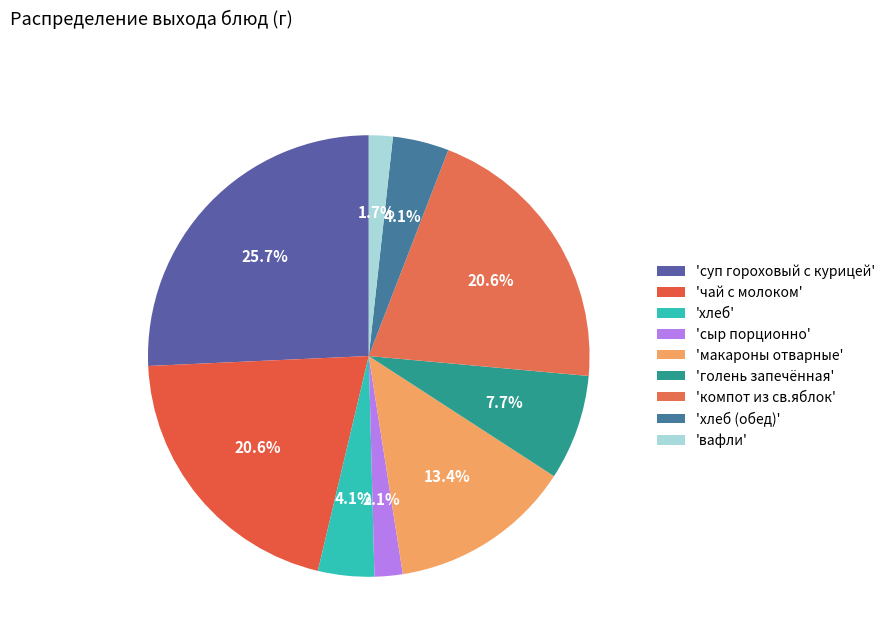

Which slice is the largest?

'суп гороховый с курицей'